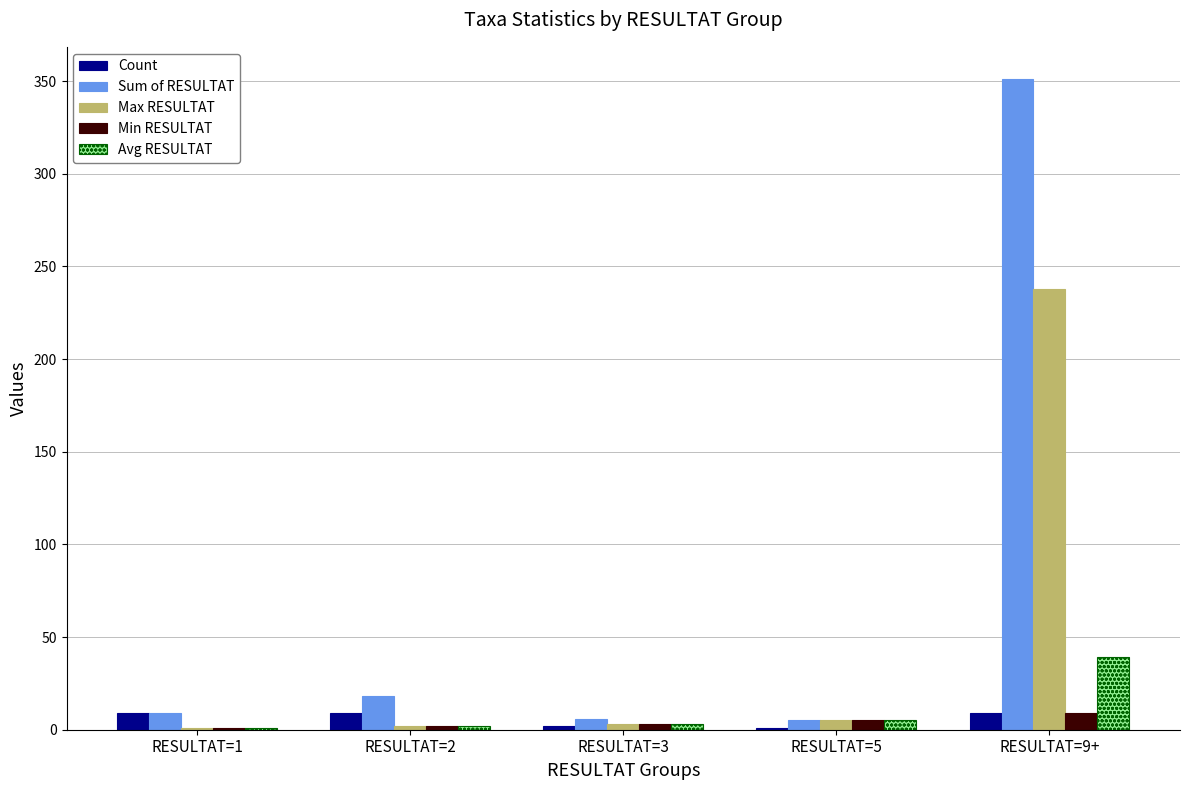

At which category is the sum across all series the highest?

RESULTAT=9+